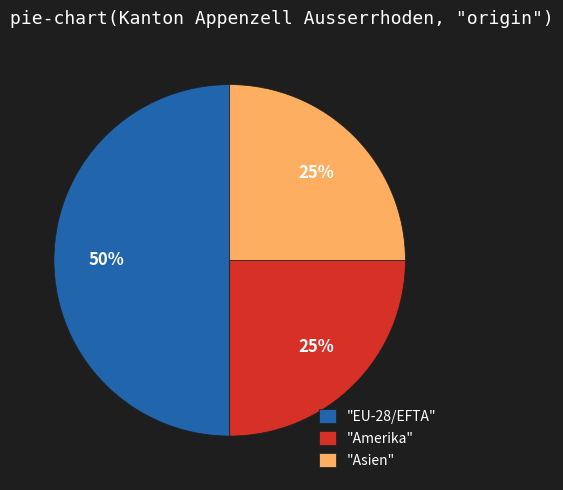

Between "EU-28/EFTA" and "Amerika", which is larger?

"EU-28/EFTA"